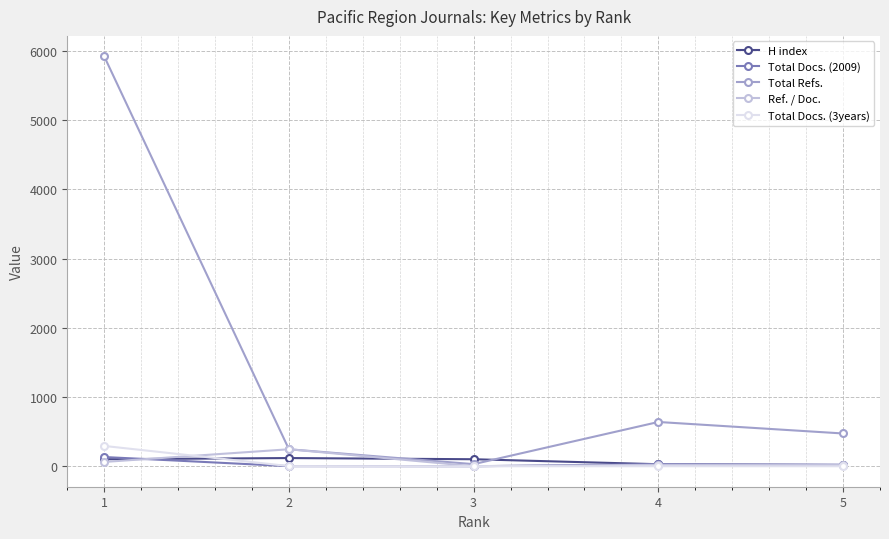

How many distinct data groups are displayed?

5